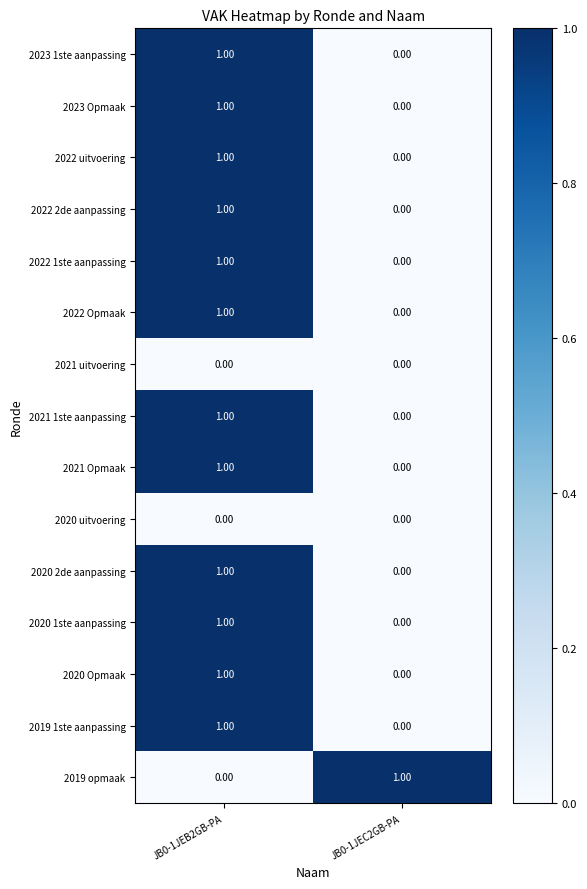

At which category is the sum across all series the highest?

JB0-1JEB2GB-PA